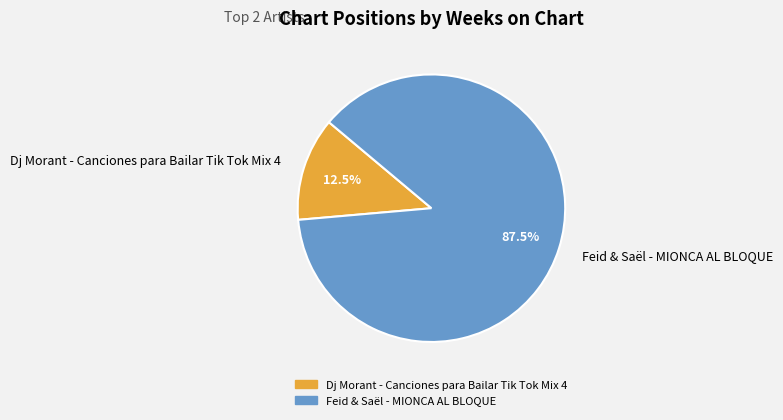

To the nearest percent, what is the difference between the largest and smallest slice percentages?

75%